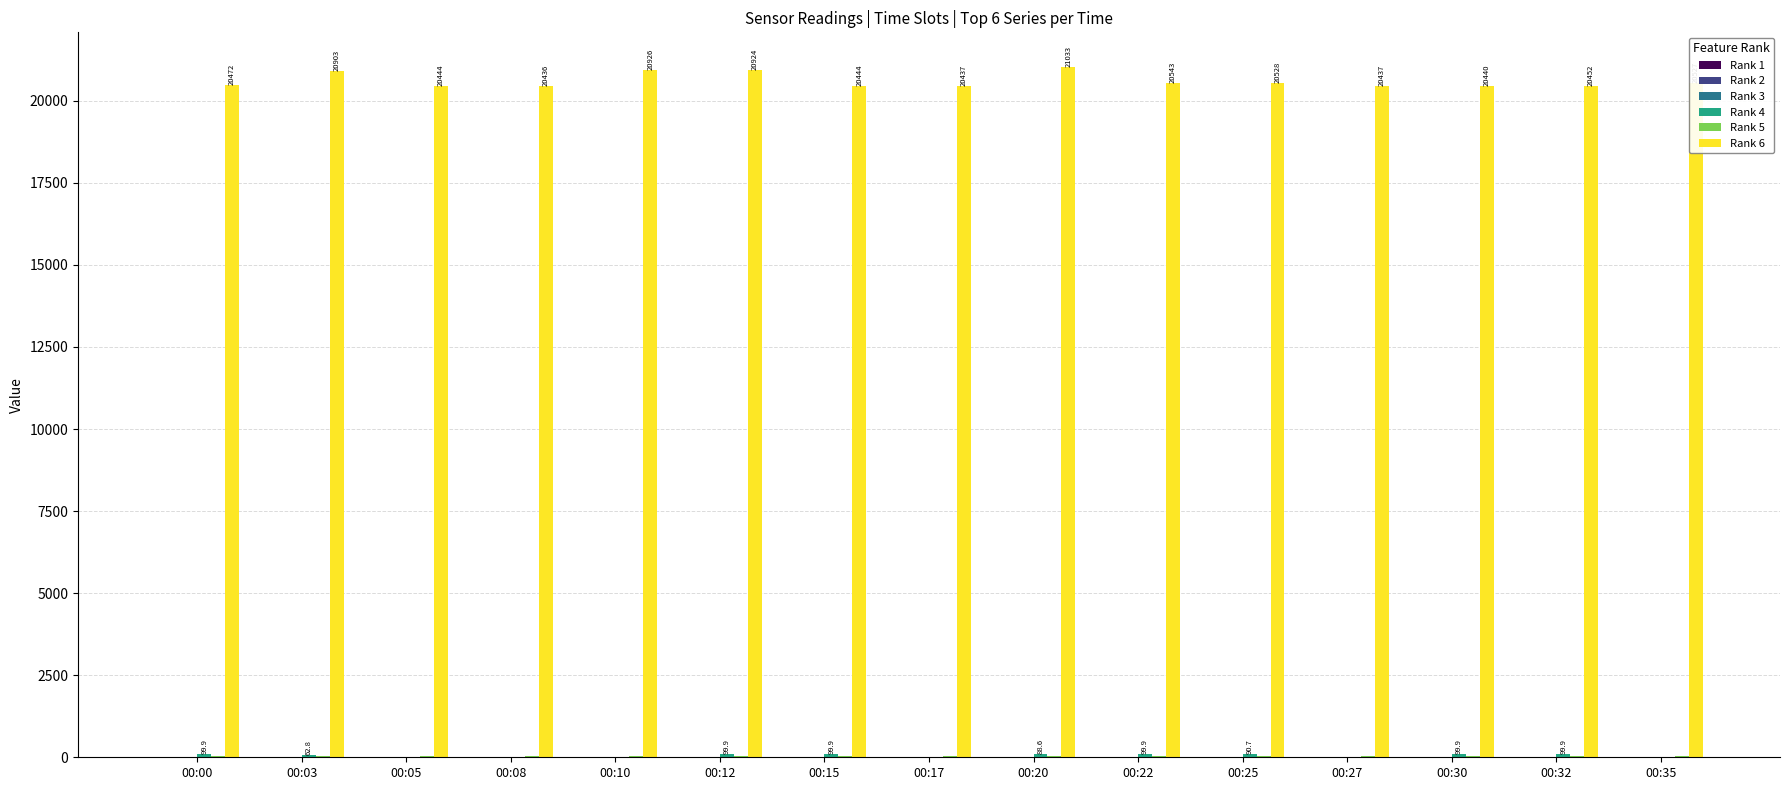

Are the bars horizontal?

No